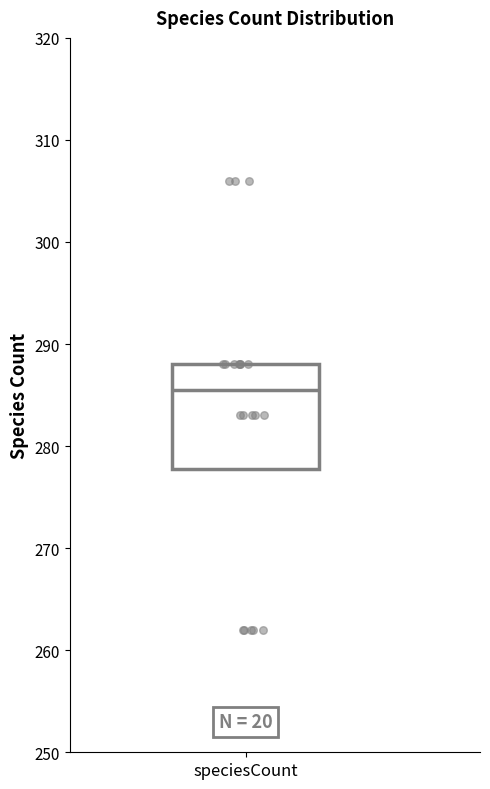

Read this box plot against the y-axis: the position of the median line, the range covered by the box, and the ends of both whiskers. The values are not printed on the chart, so give them approximately, as read against the axis.

median 286, box 278 to 288, whiskers 278 to 288